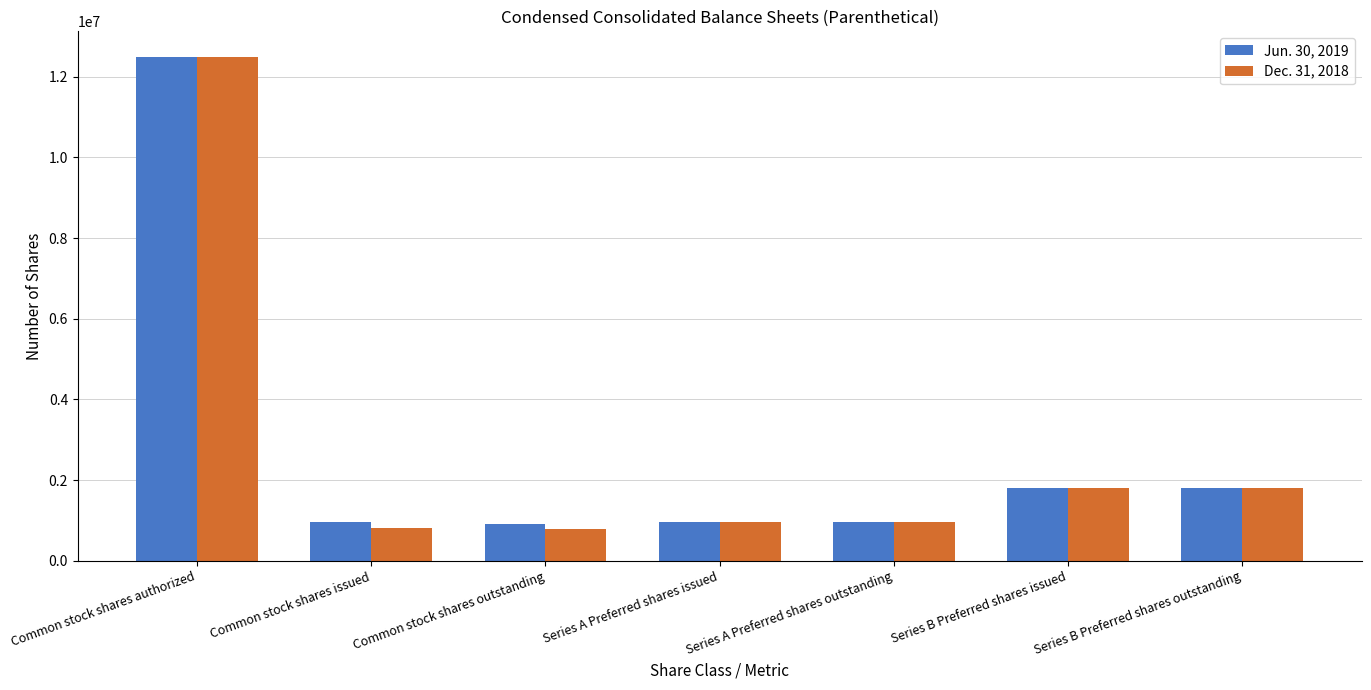

How many data points does each series have?

7